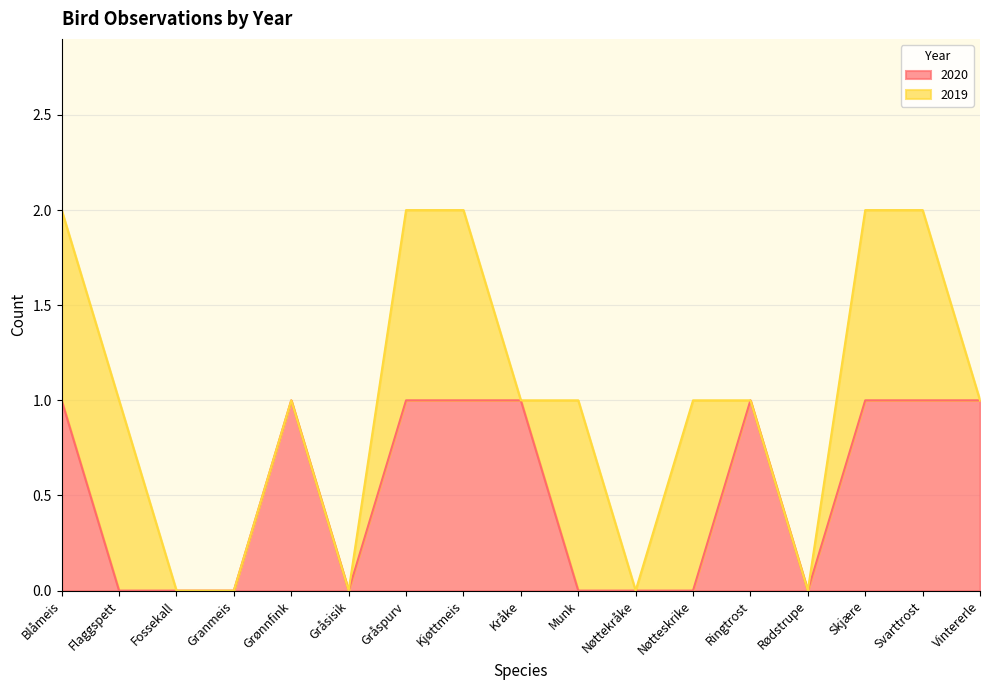

How many interior local valleys (lower than both neighbors) does the data have?

2